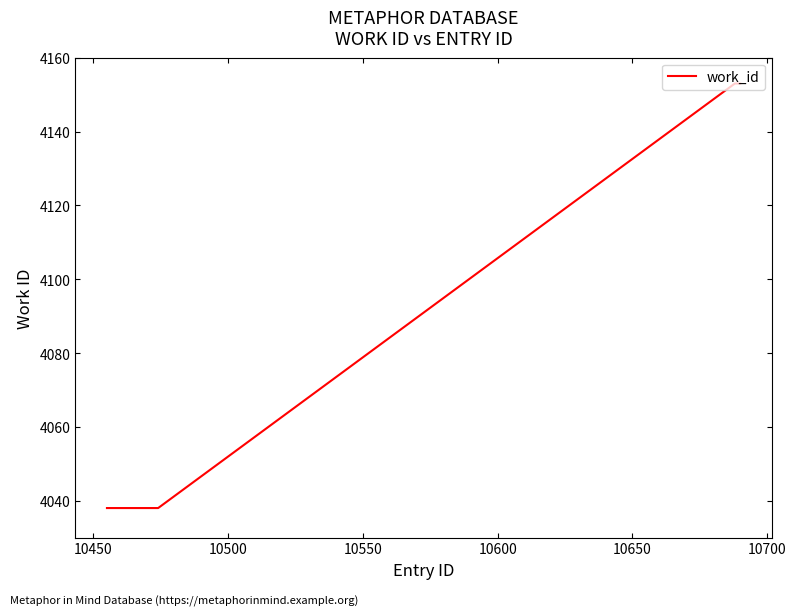

What is the greatest value displayed?

4153